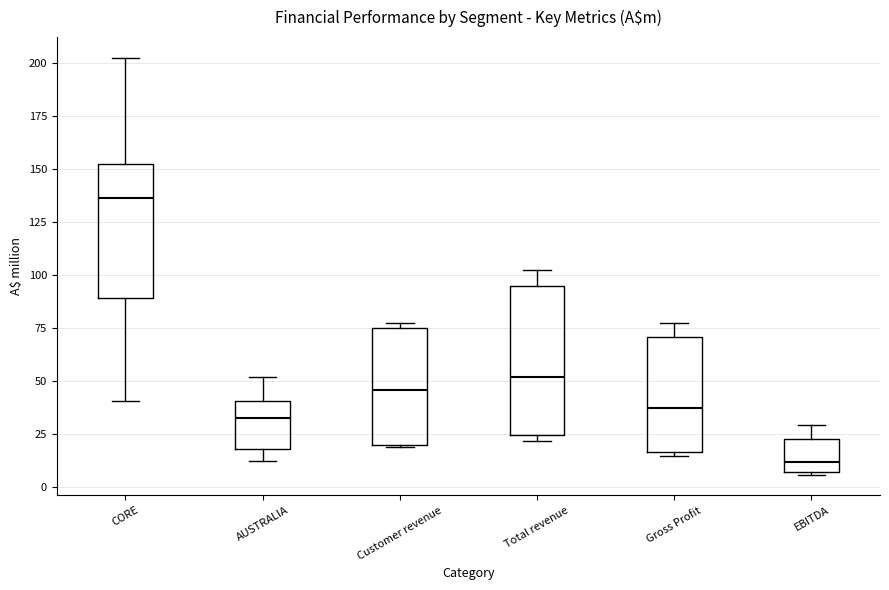

Comparing the boxes themselves (not the whiskers), which one is the tallest?

Total revenue